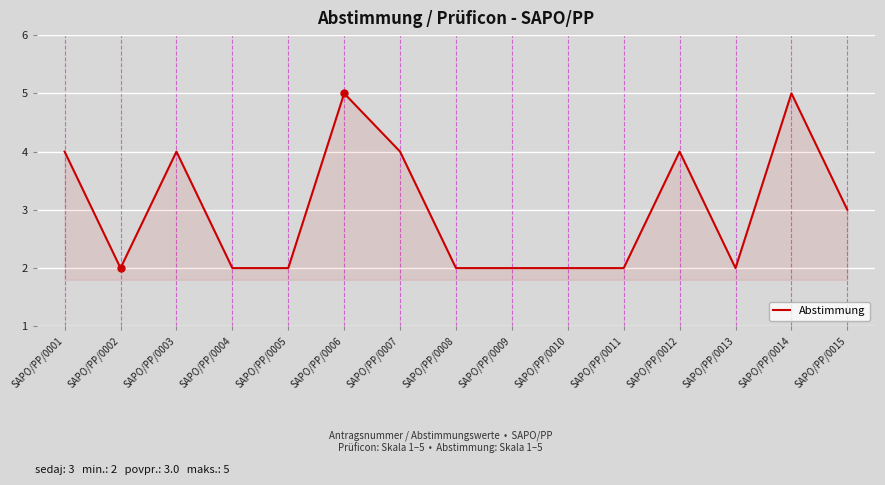

Does the chart display data point markers on the line(s)?

No